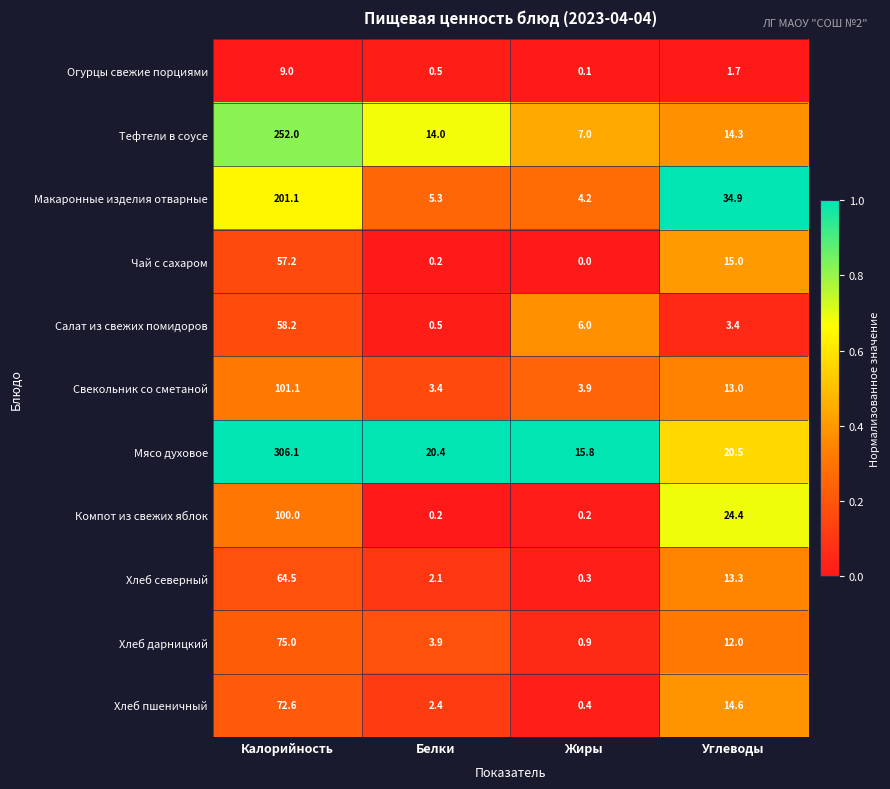

Where does the Чай с сахаром series first go above 15?

Калорийность